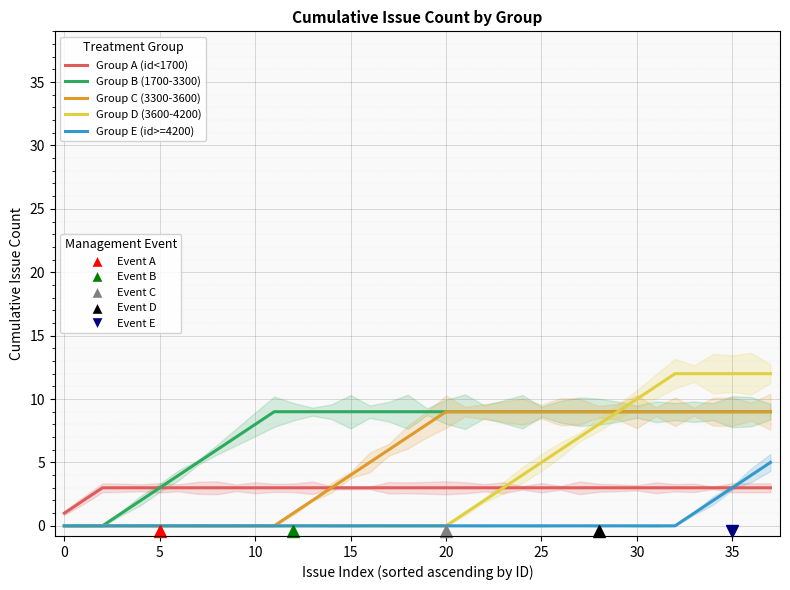

Is it true that Group E (id>=4200) equals 0 at 23?

True